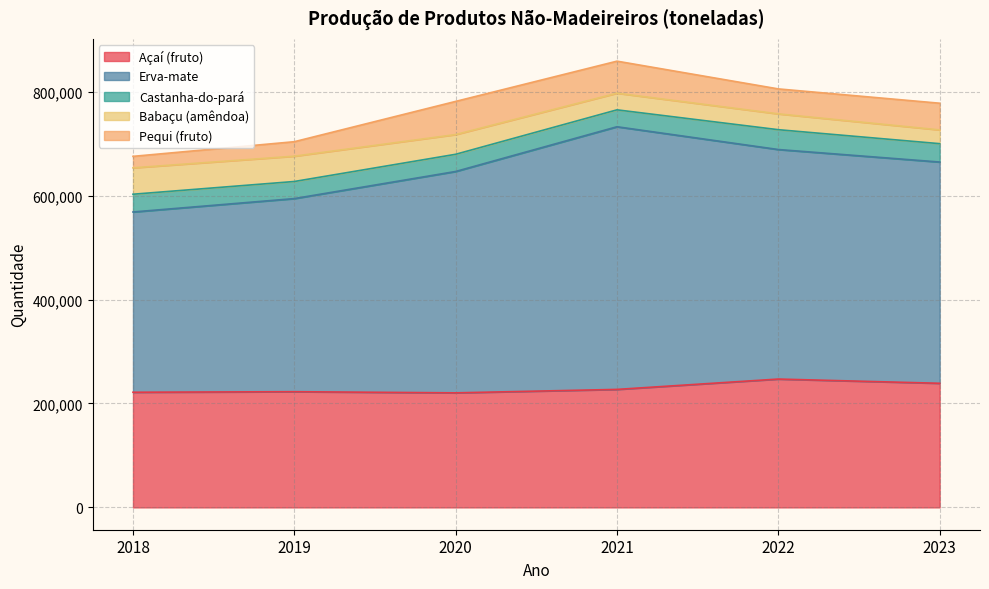

True or false: Pequi (fruto) has a value of 48018 at 2022.

True